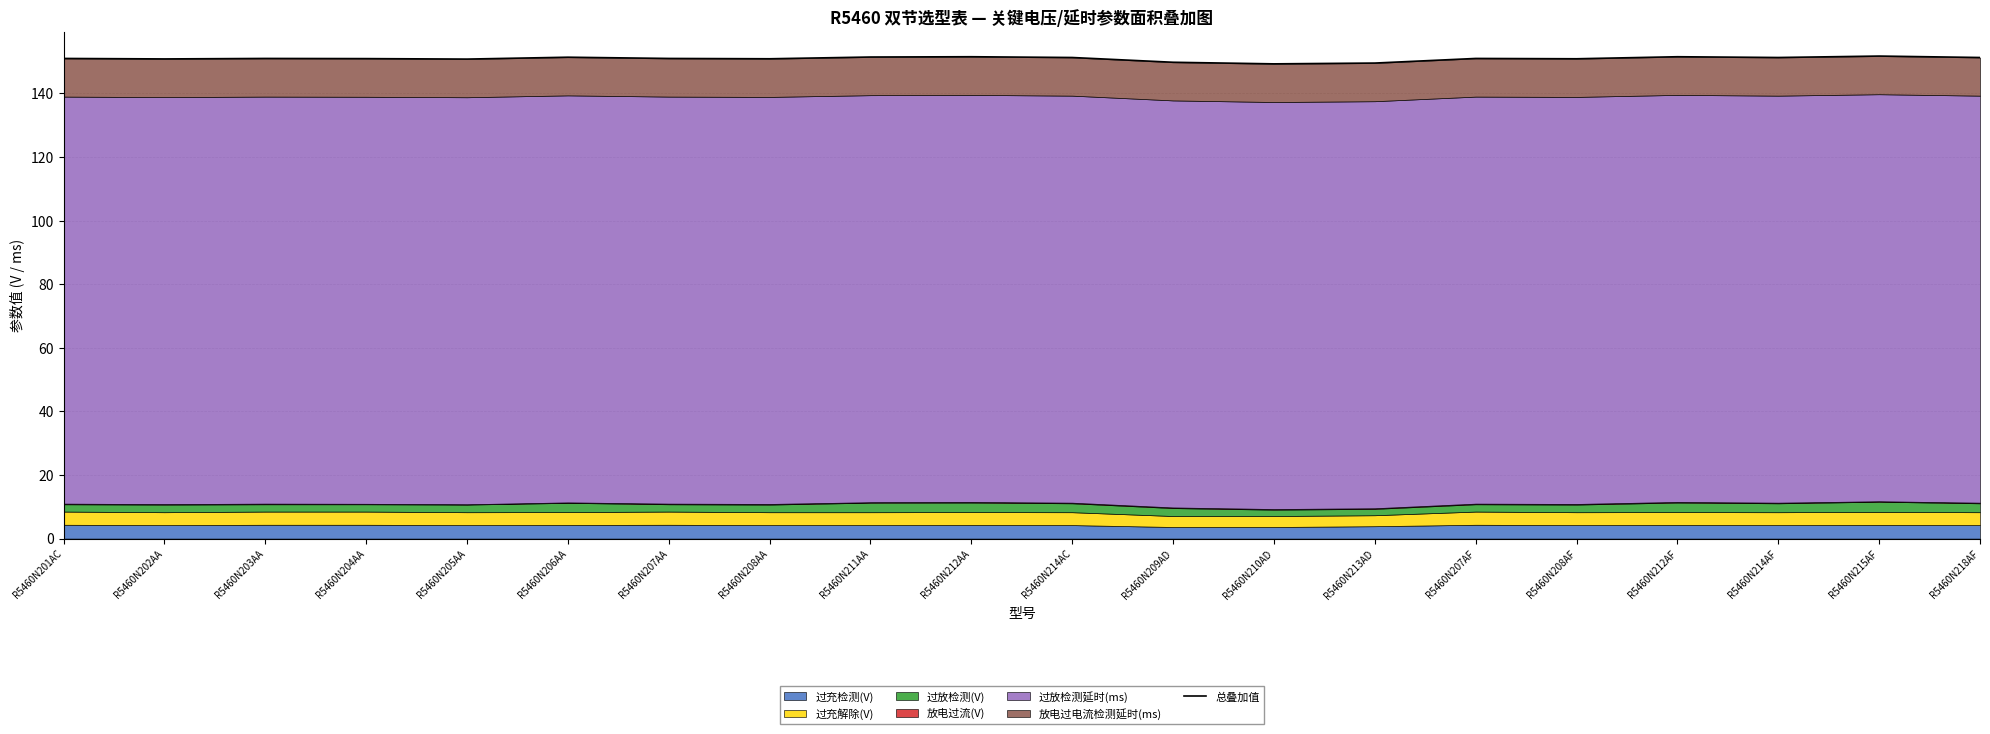

List the labels in order of value, smallest first.

R5460N210AD, R5460N213AD, R5460N209AD, R5460N205AA, R5460N202AA, R5460N208AA, R5460N208AF, R5460N204AA, R5460N201AC, R5460N203AA, R5460N207AA, R5460N207AF, R5460N214AC, R5460N214AF, R5460N218AF, R5460N206AA, R5460N211AA, R5460N212AA, R5460N212AF, R5460N215AF